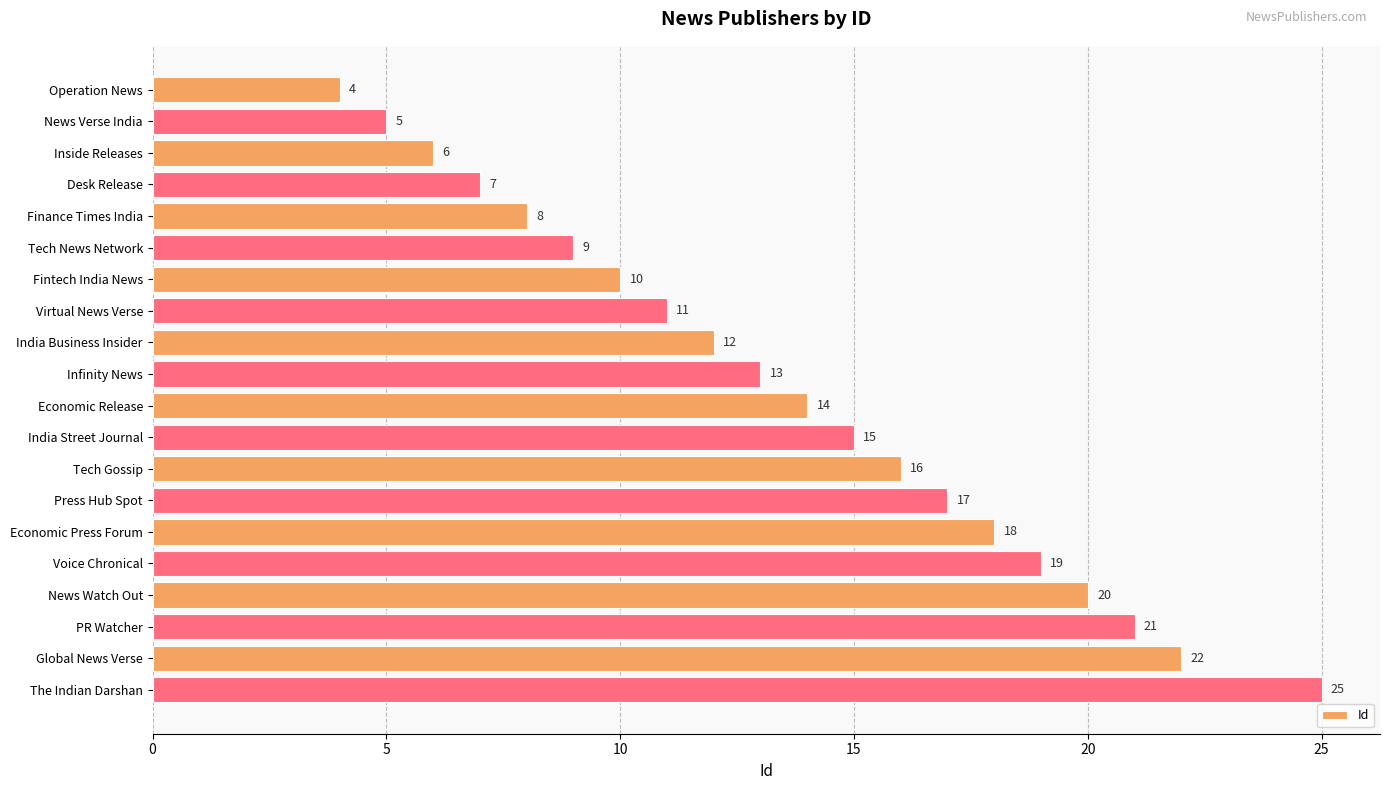

List the labels in order of value, smallest first.

Operation News, News Verse India, Inside Releases, Desk Release, Finance Times India, Tech News Network, Fintech India News, Virtual News Verse, India Business Insider, Infinity News, Economic Release, India Street Journal, Tech Gossip, Press Hub Spot, Economic Press Forum, Voice Chronical, News Watch Out, PR Watcher, Global News Verse, The Indian Darshan